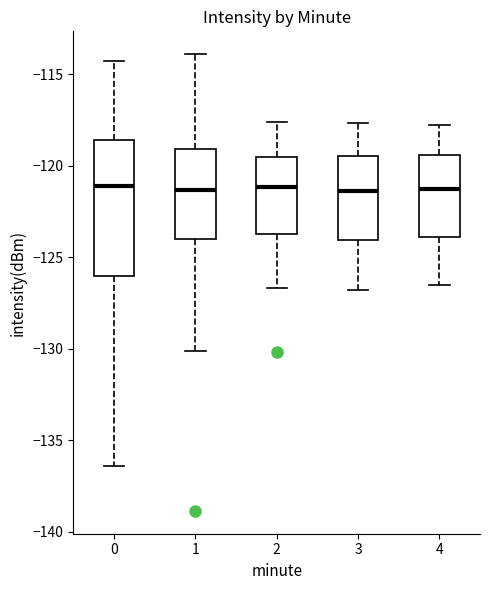

Reading left to right, read every box against the y-axis: the position of its median line, the range the box covers, and the ends of its whiskers. The values are not printed on the chart, so give them approximately, as read against the axis.

0: median -121.0, box -126.0 to -118.5, whiskers -136.5 to -114.5
1: median -121.5, box -124.0 to -119.0, whiskers -130.0 to -114.0
2: median -121.0, box -123.5 to -119.5, whiskers -126.5 to -117.5
3: median -121.5, box -124.0 to -119.5, whiskers -127.0 to -117.5
4: median -121.5, box -124.0 to -119.5, whiskers -126.5 to -118.0